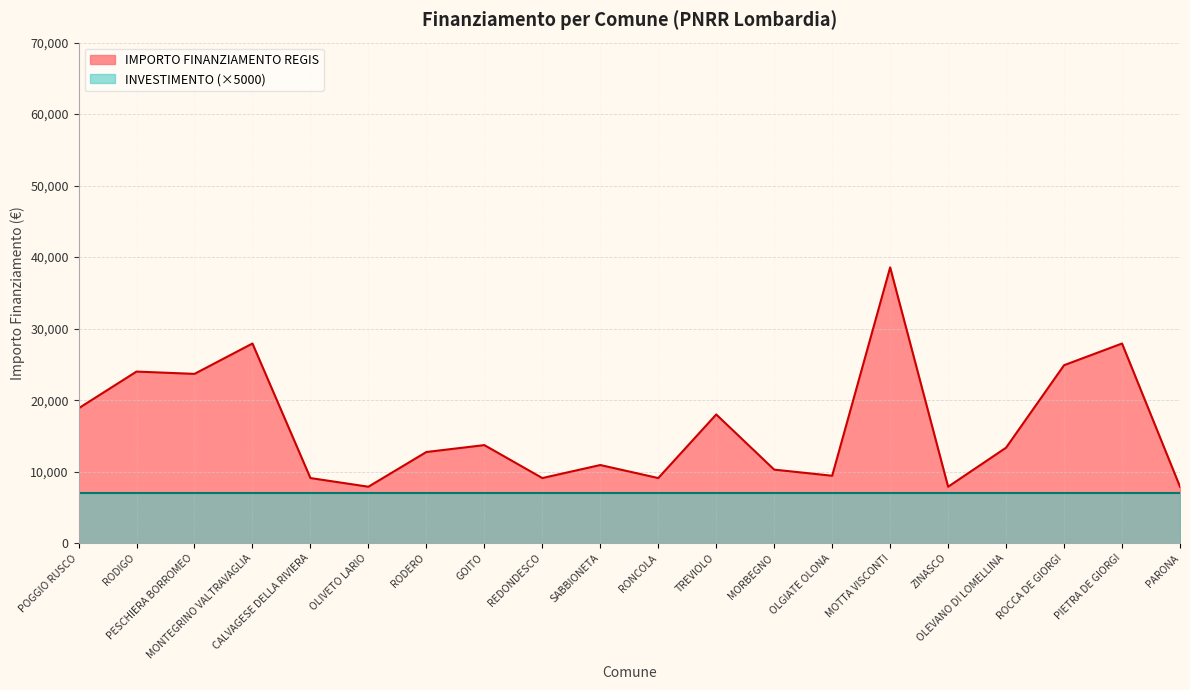

Where is the data nearest to the value 23228?

PESCHIERA BORROMEO